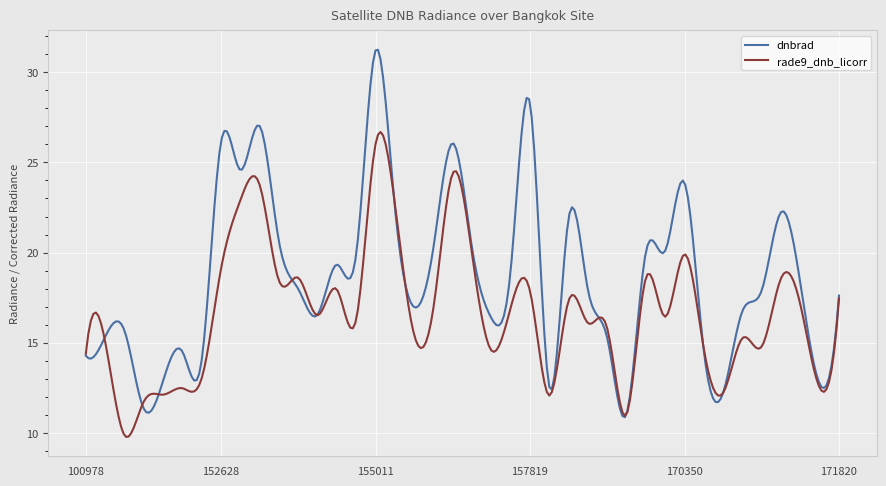

Rank the series by their maximum value, from highest to lowest.

dnbrad, rade9_dnb_licorr